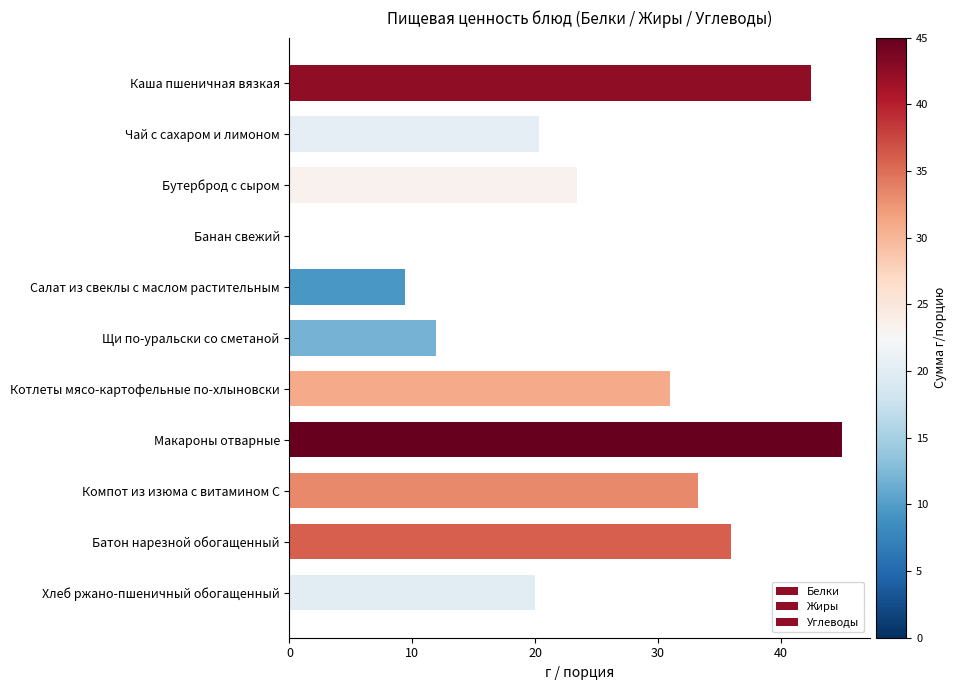

Which series has the largest range (max minus min)?

Углеводы